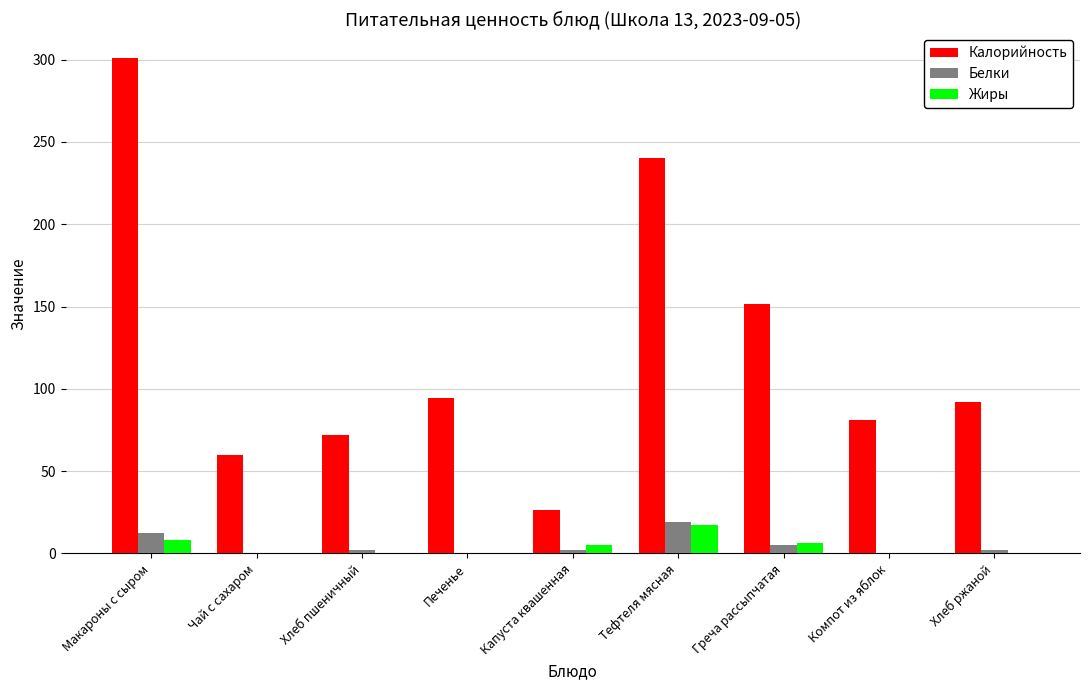

At which label does Жиры reach its peak?

Тефтеля мясная